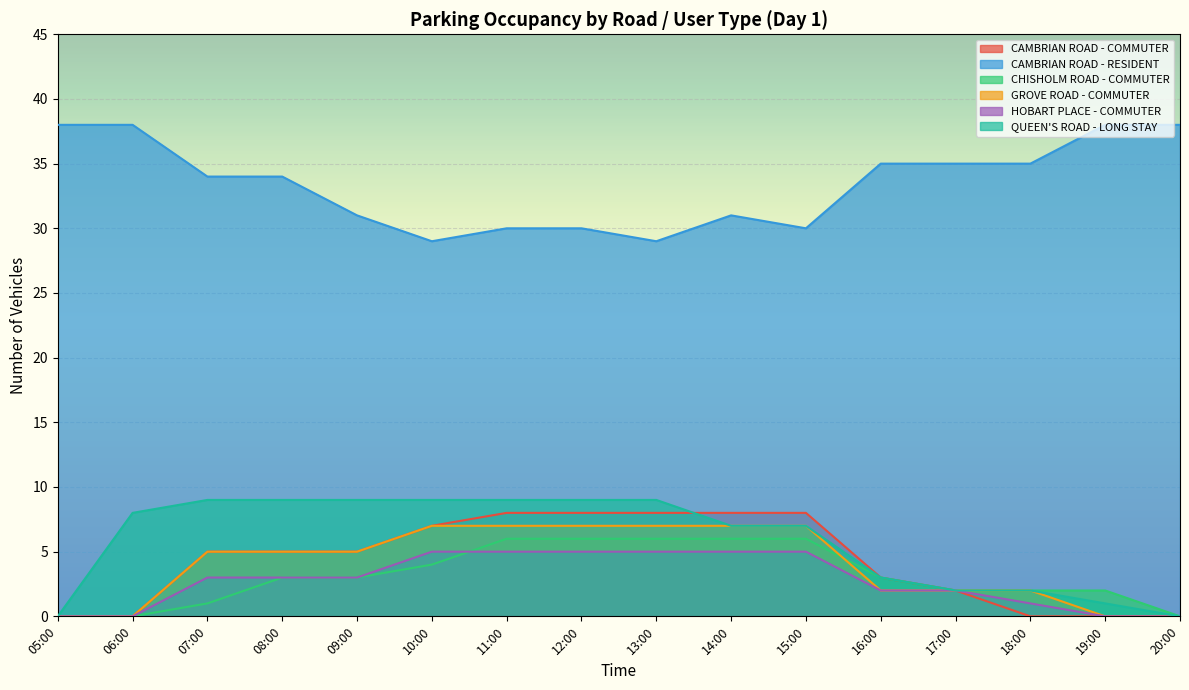

Which category has the lowest value across all series?

05:00